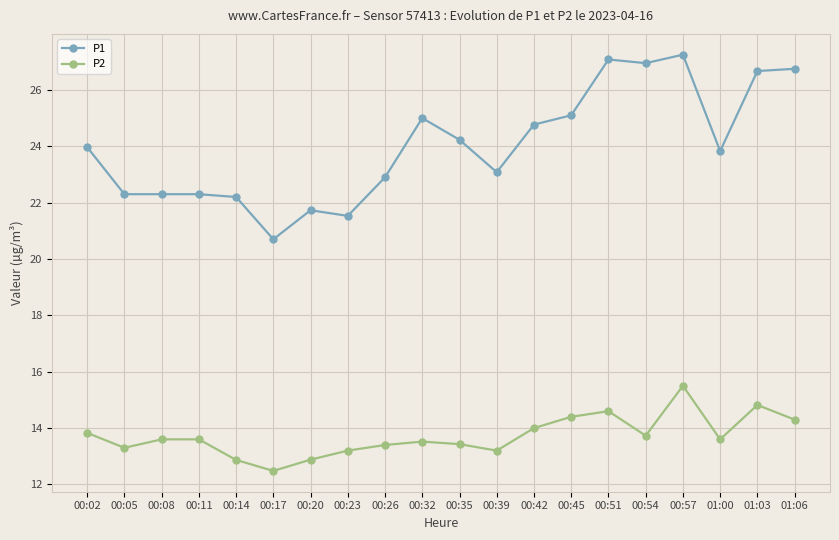

What is the sum of all P2 values?

274.3